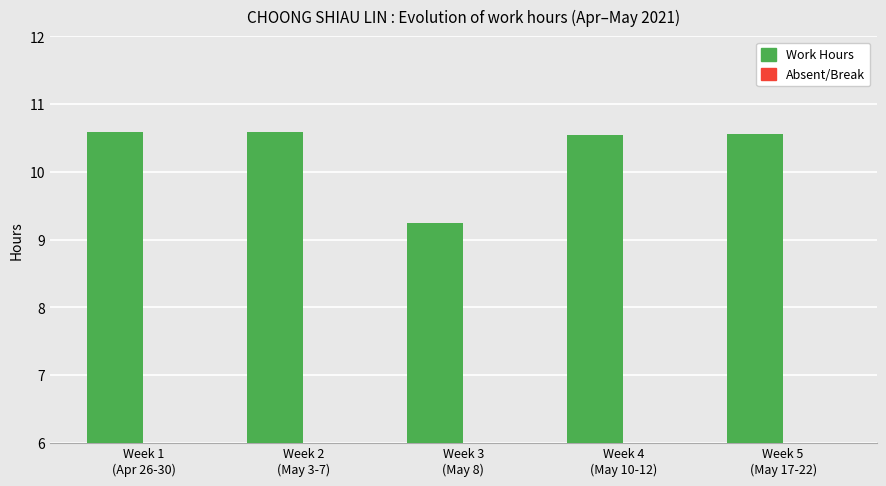

Is it true that Break/Absent equals 3.4 at Week 4
(May 10-12)?

False